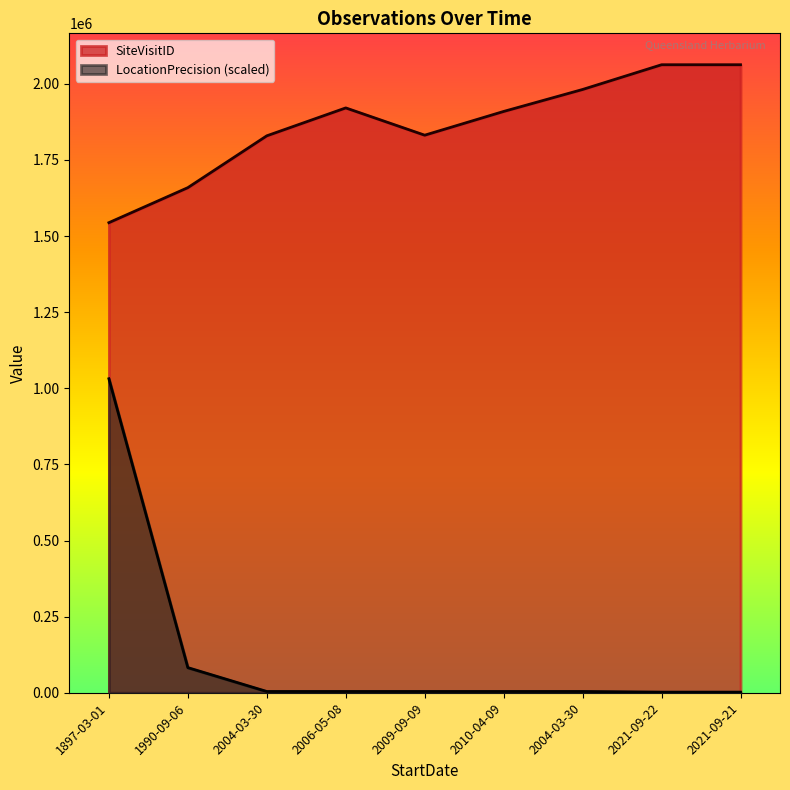

What is the greatest value displayed?

2062895.0